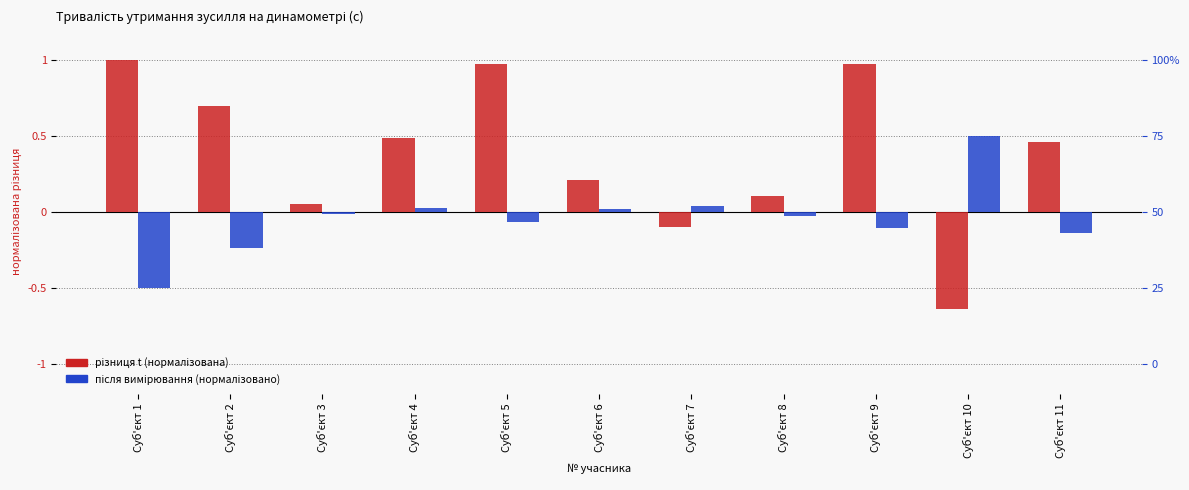

What is the difference between the Різниця (нормалізована) values at Суб'єкт 10 and Суб'єкт 11?

1.1